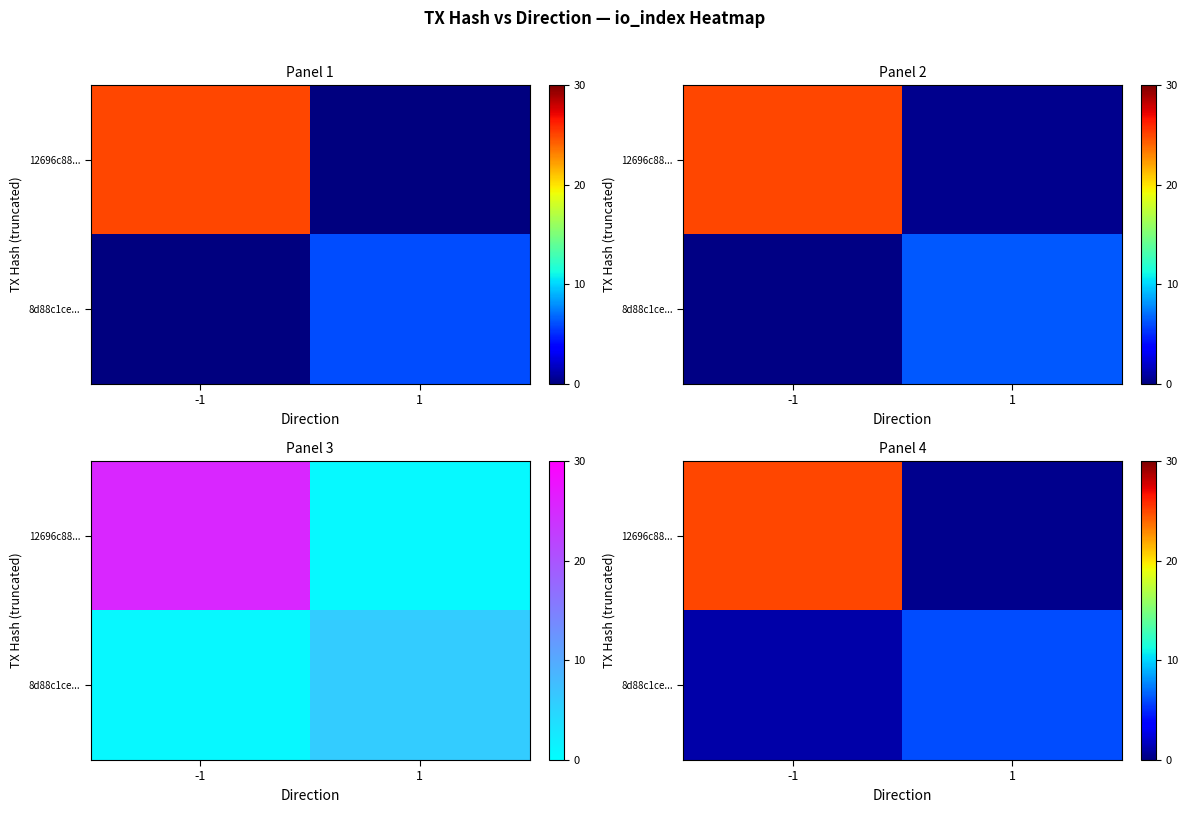

At which category is the sum across all series the highest?

-1